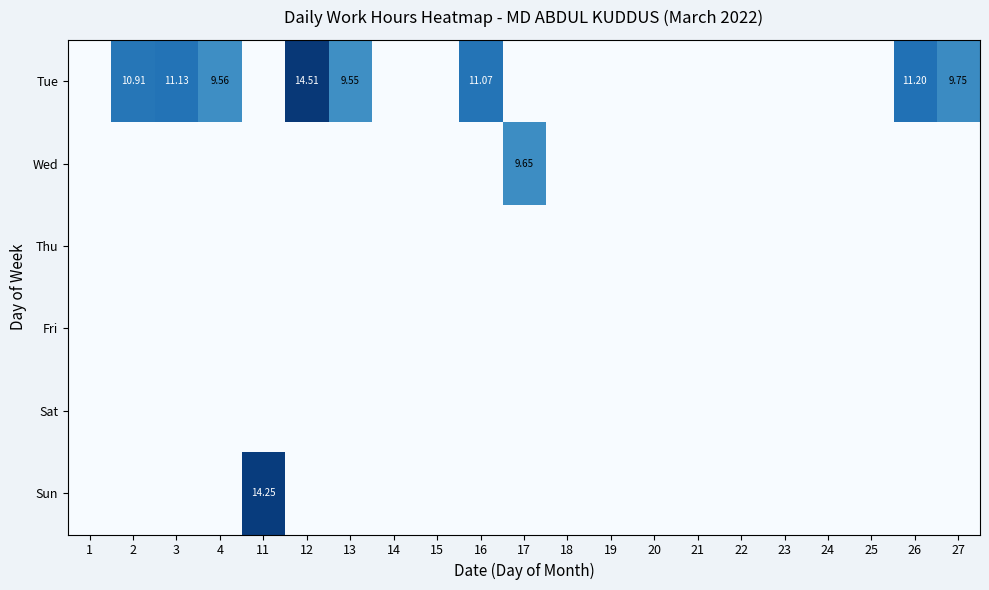

Is it true that Sun equals -7.3 at 14?

False